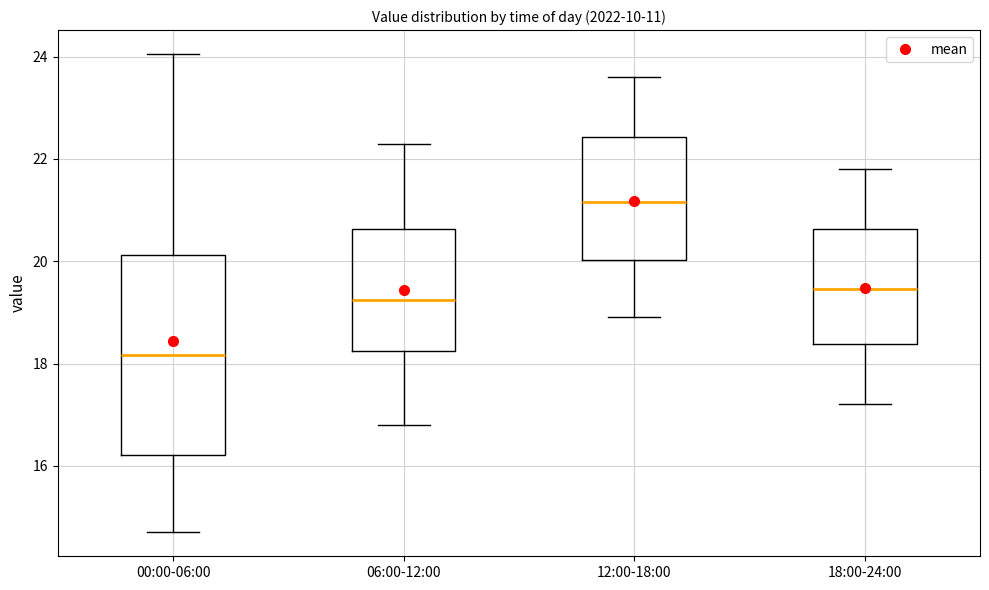

Which box's median line is the lowest?

00:00-06:00